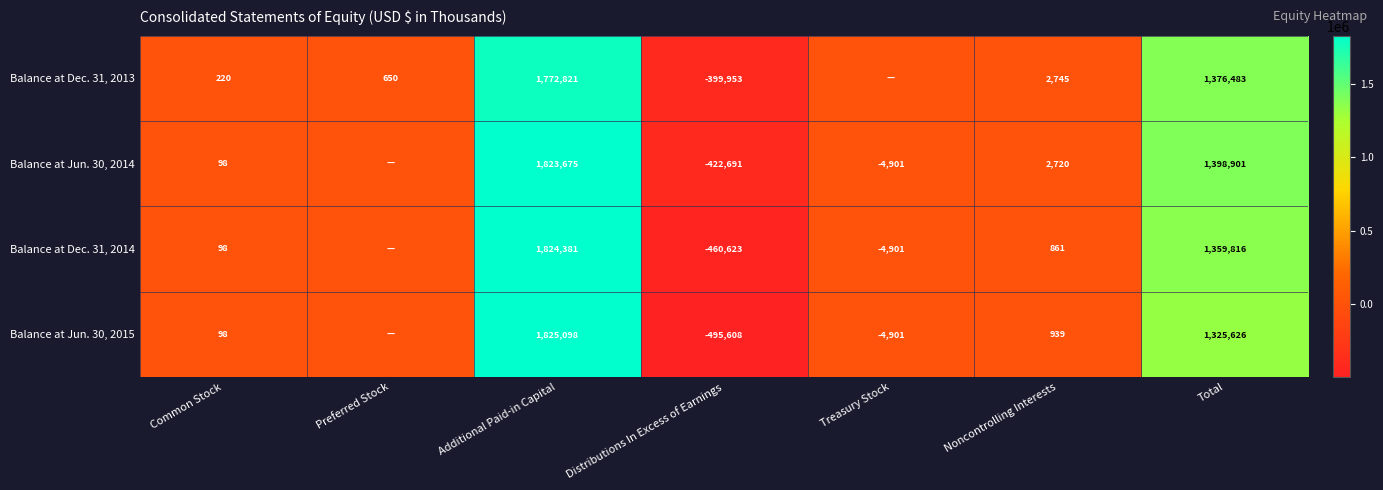

Is the value of Balance at Jun. 30, 2014 at Distributions In Excess of Earnings greater than the value of Balance at Dec. 31, 2014 at Noncontrolling Interests?

No